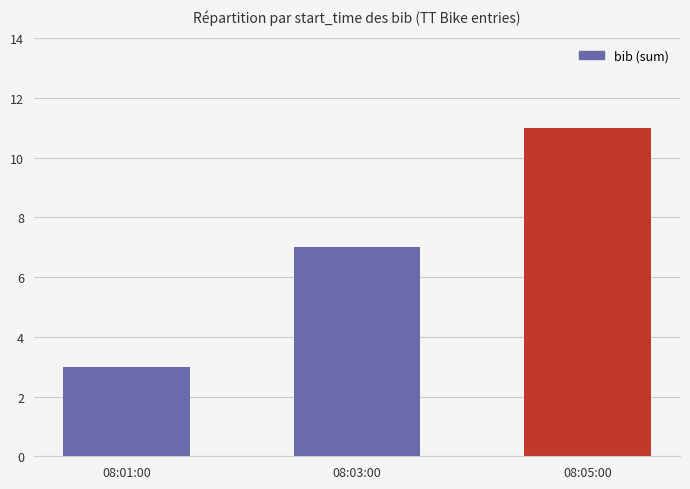

What is the change in value from 08:03:00 to 08:05:00?

+4